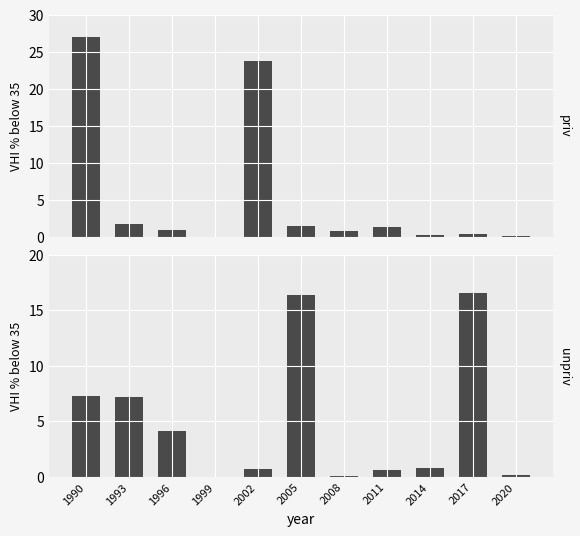

At which category is the sum across all series the highest?

1990